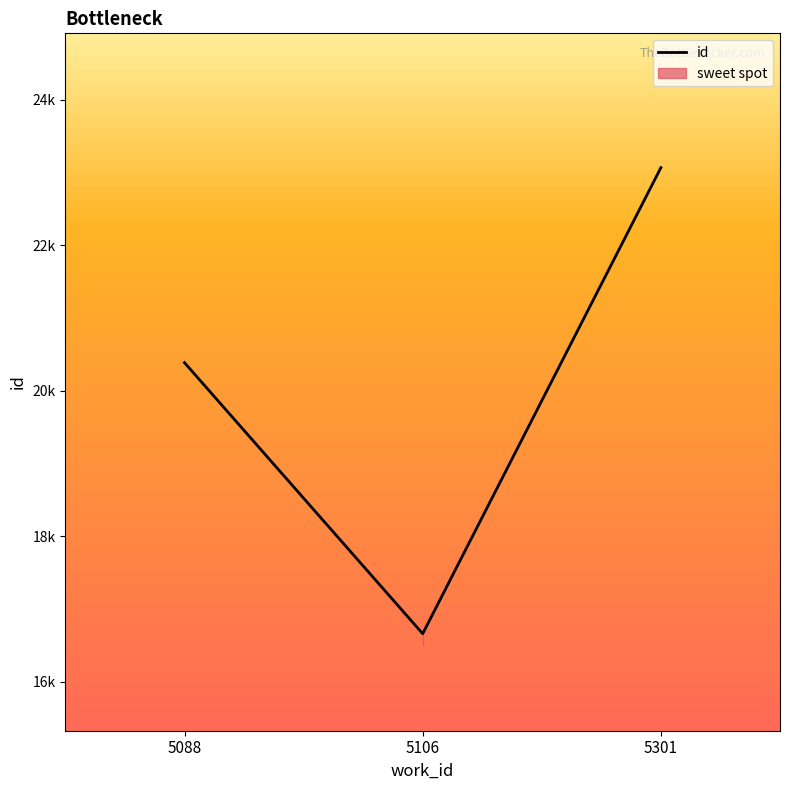

Reading left to right, extract all data points from this chart.

20387.2	16663.0	23067.0